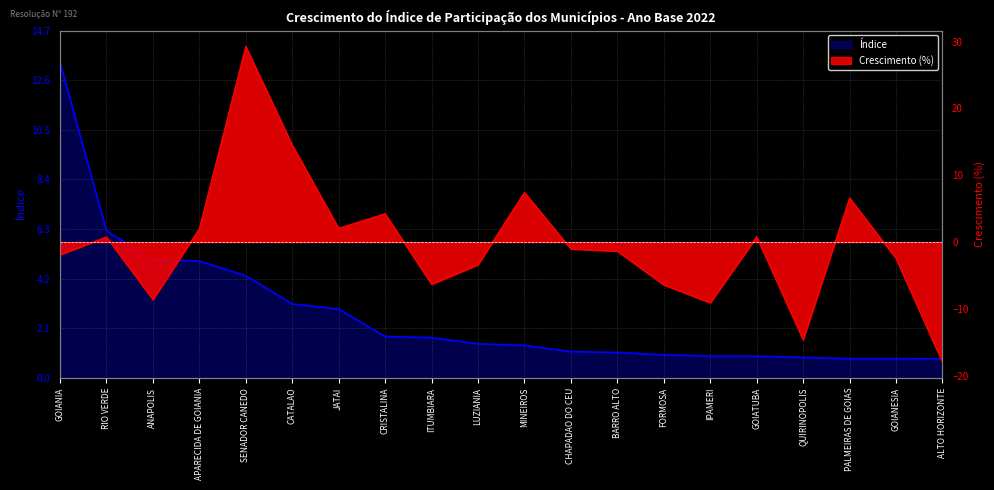

True or false: Crescimento (%) and Índice intersect in this chart.

True